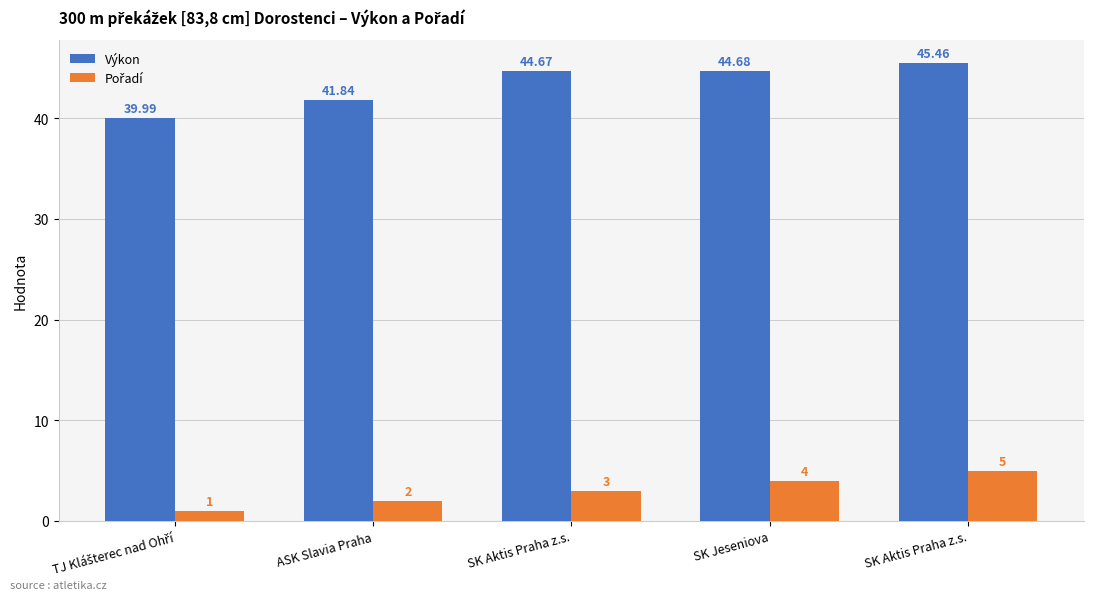

How many bars are there in each group?

2